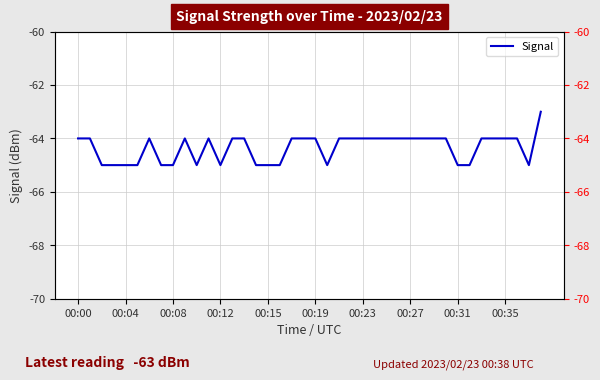

Where is the data nearest to the value -64?

00:00